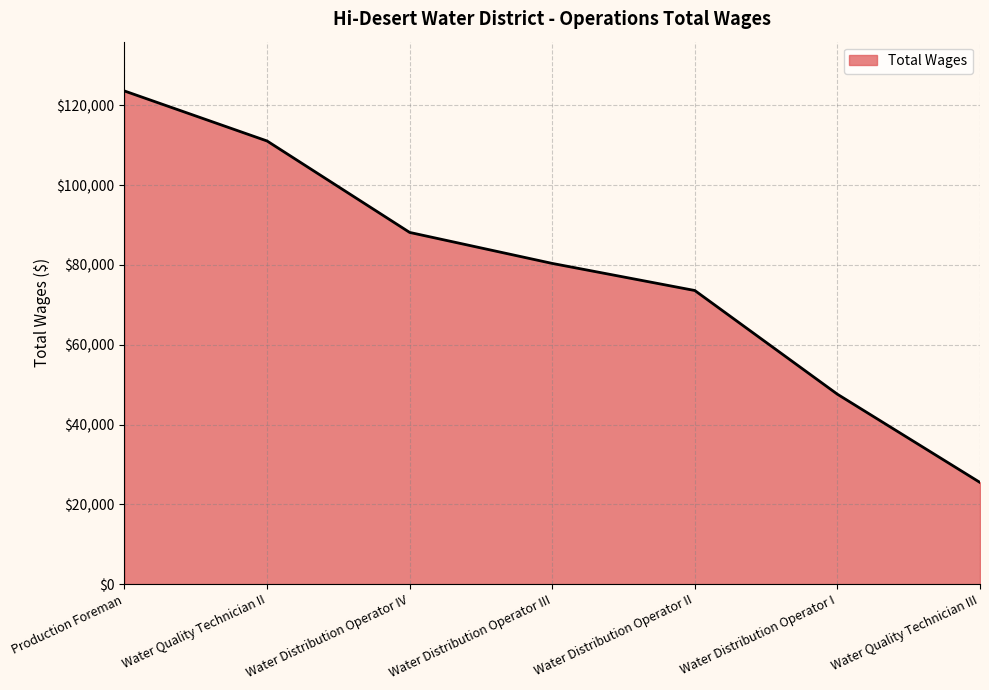

How many lines are shown in the chart?

1